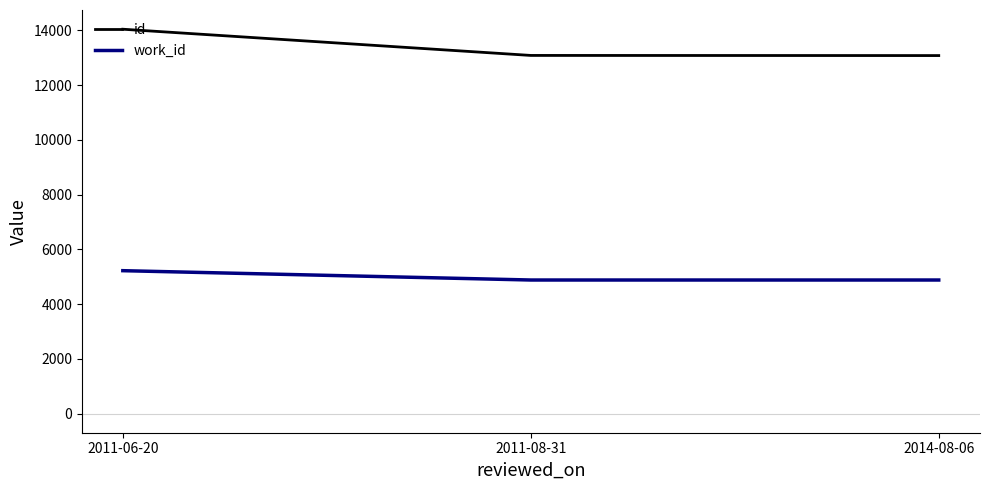

Is it true that id equals 14042 at 2011-06-20?

True